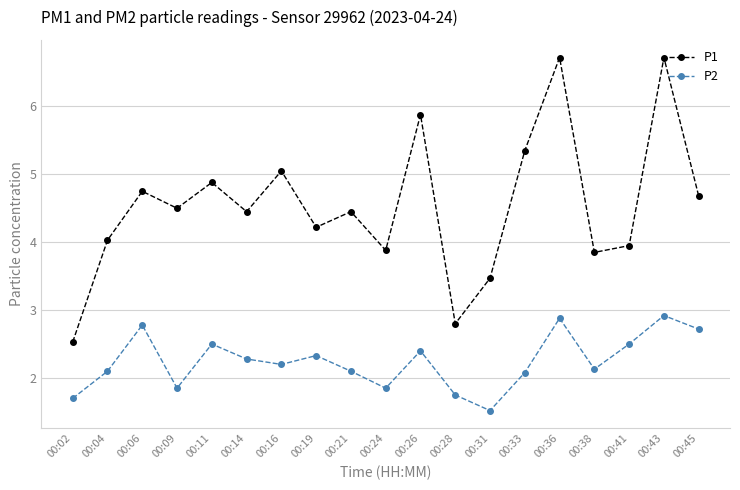

How many lines are shown in the chart?

2